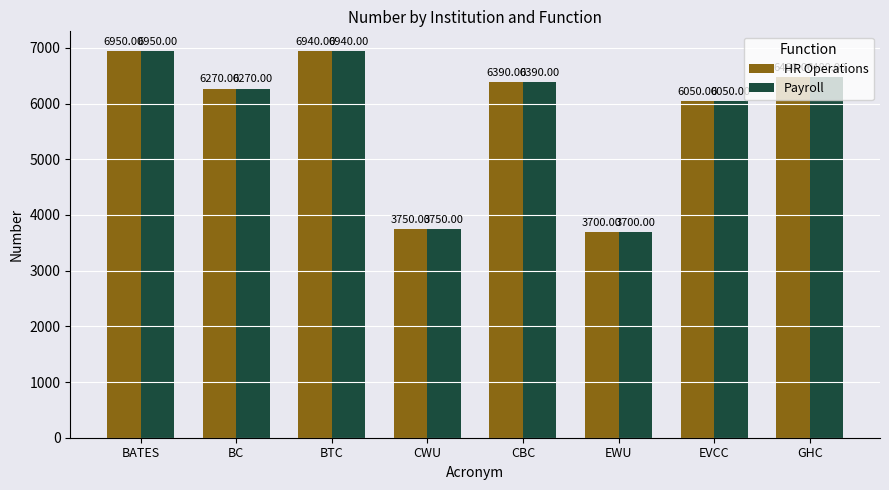

Reading right to left, extract all data points from this chart.

HR Operations: 6480	6050	3700	6390	3750	6940	6270	6950
Payroll: 6480	6050	3700	6390	3750	6940	6270	6950